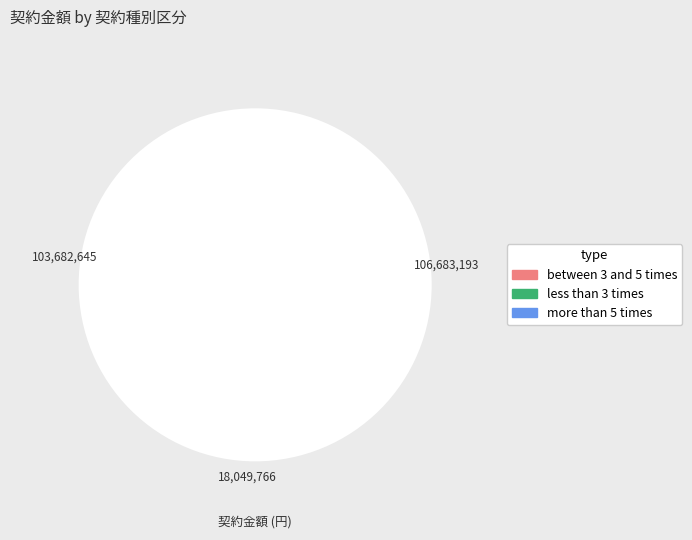

To the nearest percent, what percentage of the pie is 令和6年度高崎量子技術基盤研究所工務課業務に関する労働者派遣契約（1）?

4%